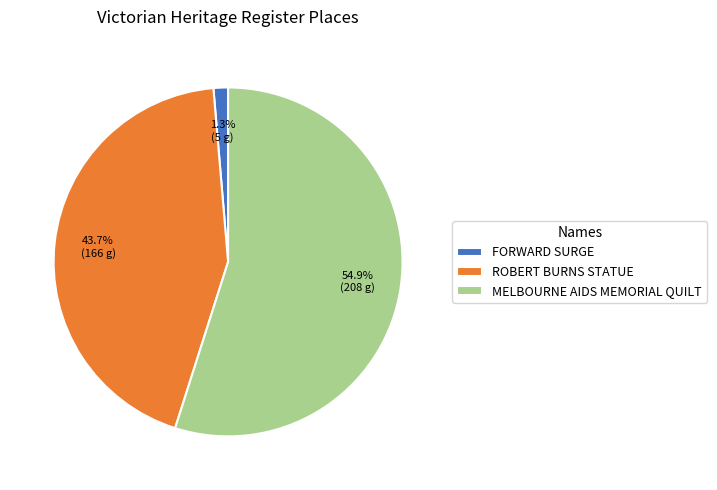

Rank the categories by value from lowest to highest.

FORWARD SURGE, ROBERT BURNS STATUE, MELBOURNE AIDS MEMORIAL QUILT